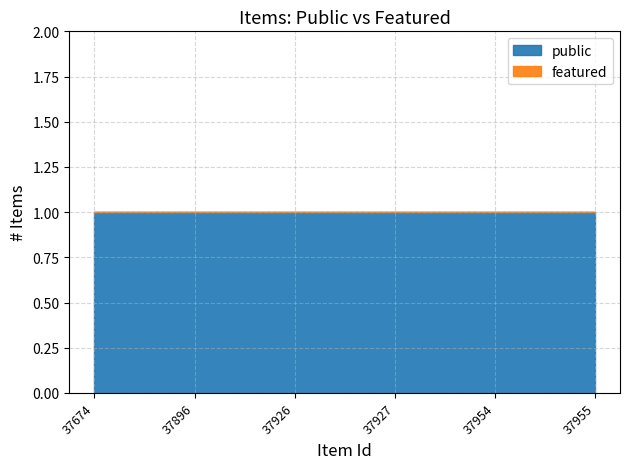

Which category has the highest value across all series?

37674